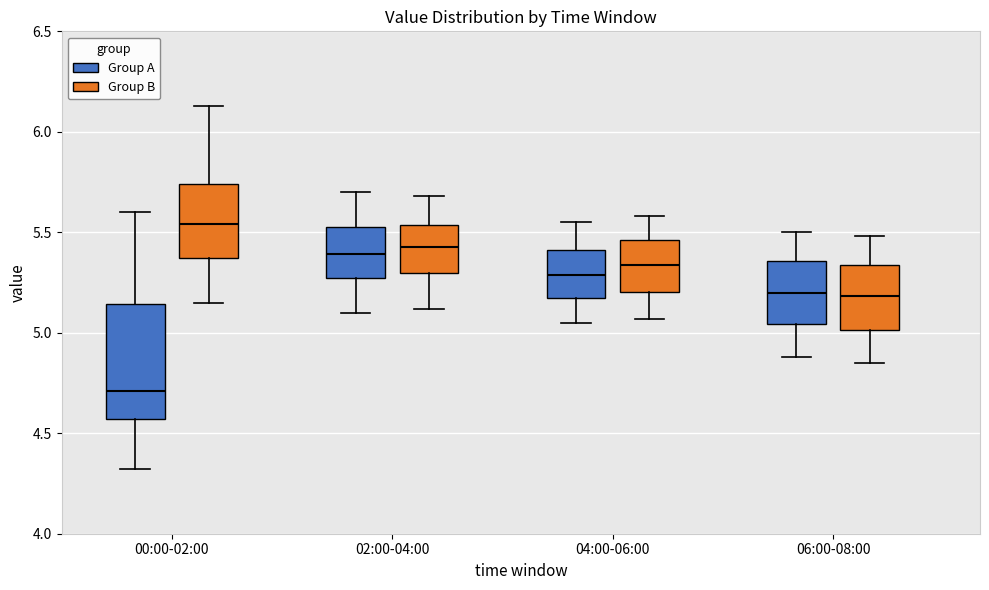

Comparing the boxes themselves (not the whiskers), which one is the tallest?

00:00-02:00 (Group A)